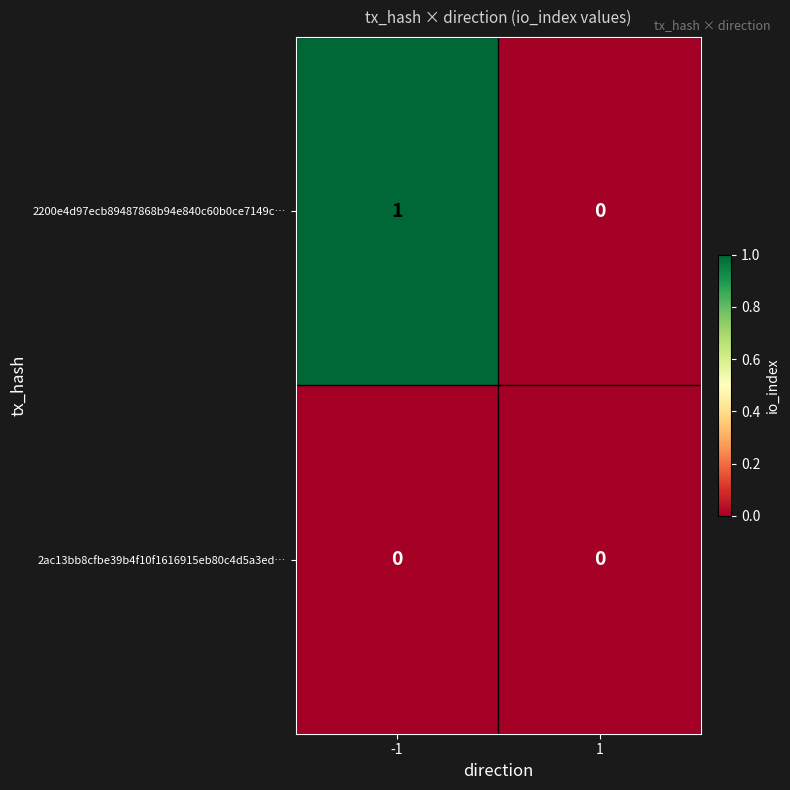

Is the value of 2200e4d97ecb89487868b94e840c60b0ce7149c… at -1 greater than the value of 2ac13bb8cfbe39b4f10f1616915eb80c4d5a3ed… at 1?

Yes